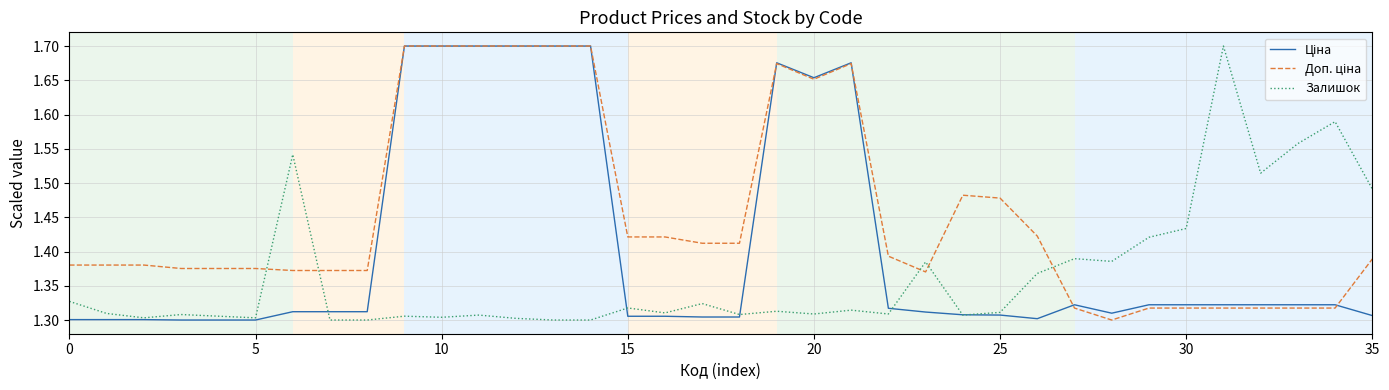

True or false: Залишок and Доп. ціна intersect in this chart.

True